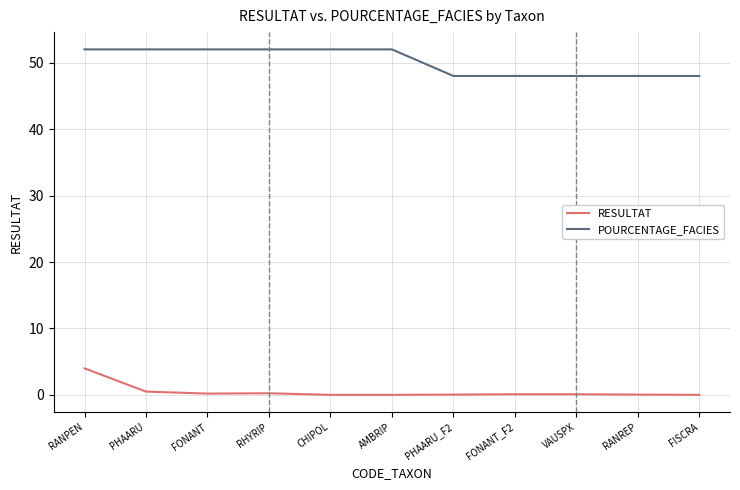

Which series has the largest total across all categories?

POURCENTAGE_FACIES